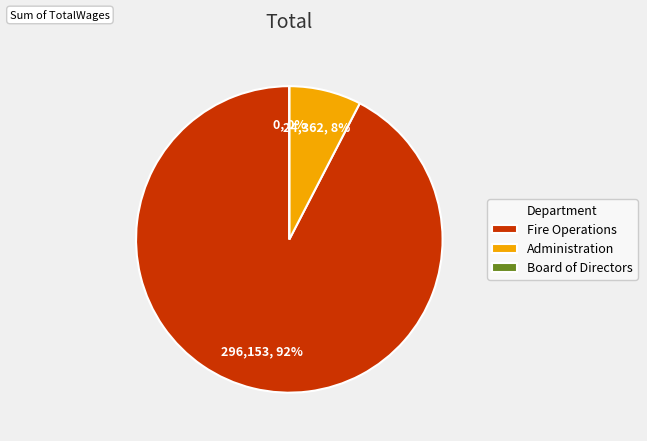

Is it true that 26 is 0% of the pie?

True